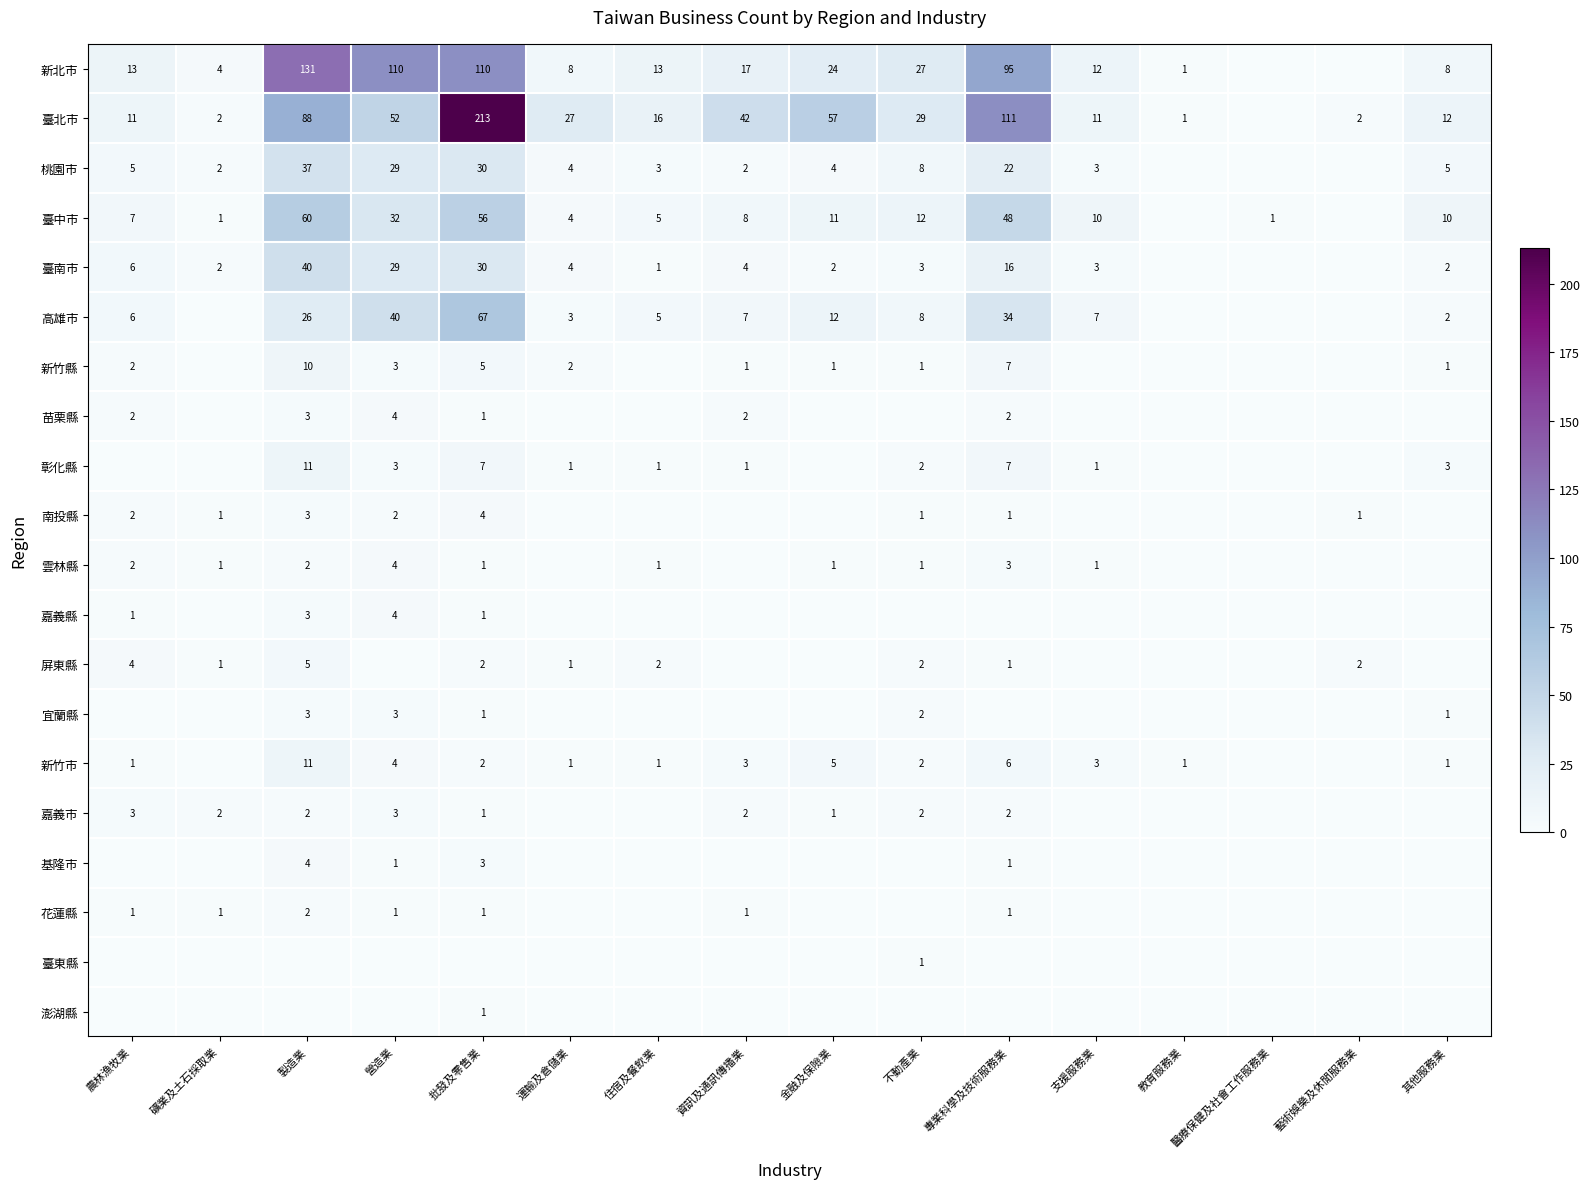

True or false: 雲林縣 has a value of 1 at 批發及零售業.

True